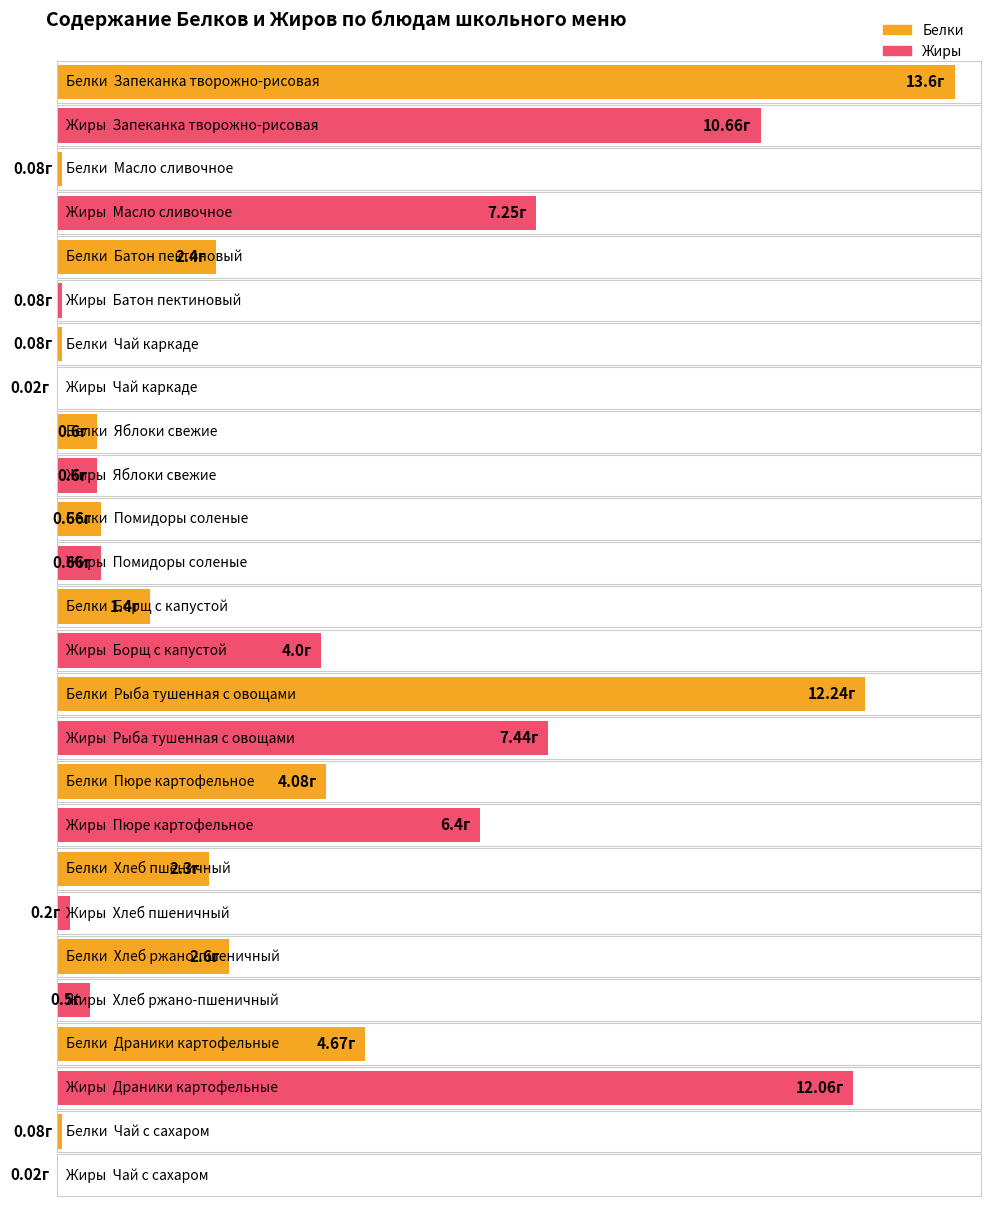

What is the difference between the maximum and minimum values in the Жиры series?

12.0